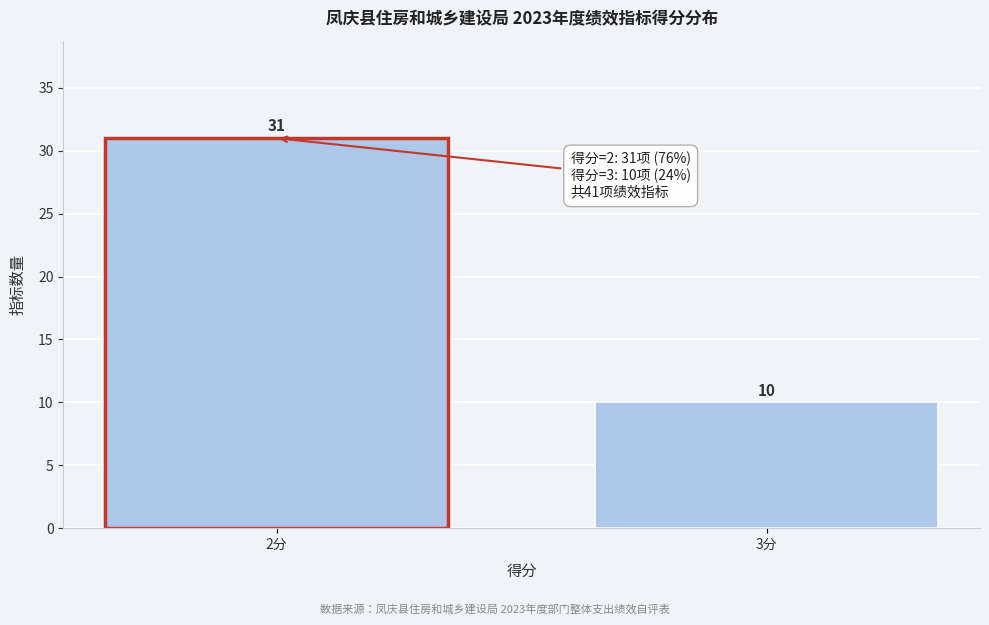

Reading right to left, extract all data points from this chart.

10	31